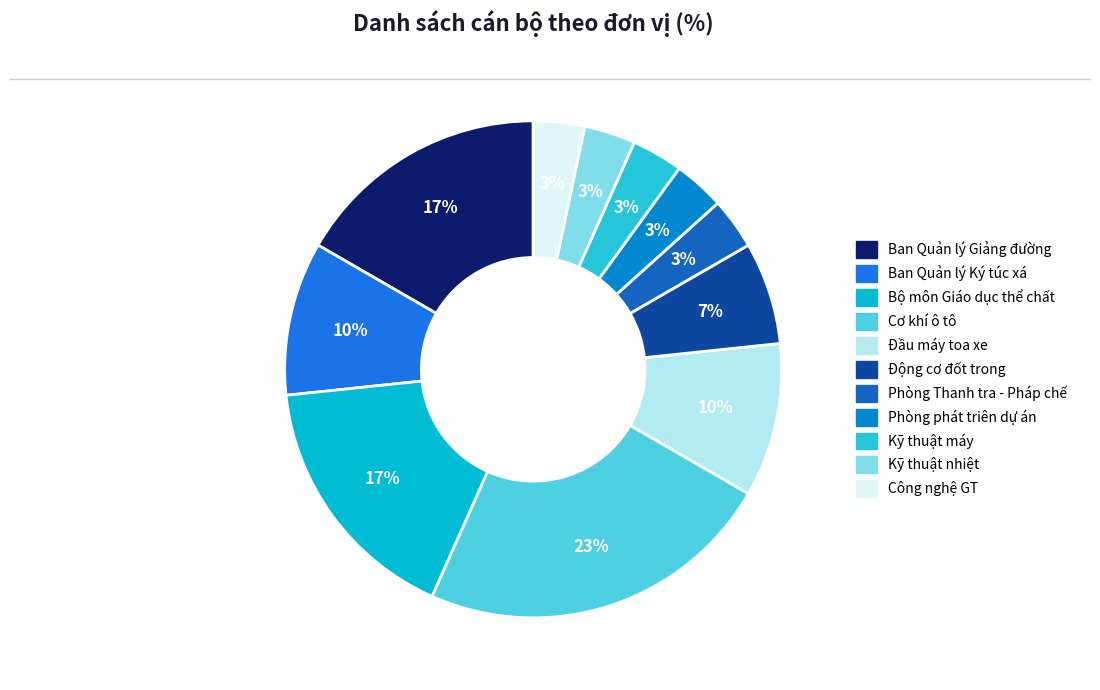

To the nearest percent, what is the difference between the largest and smallest slice percentages?

20%